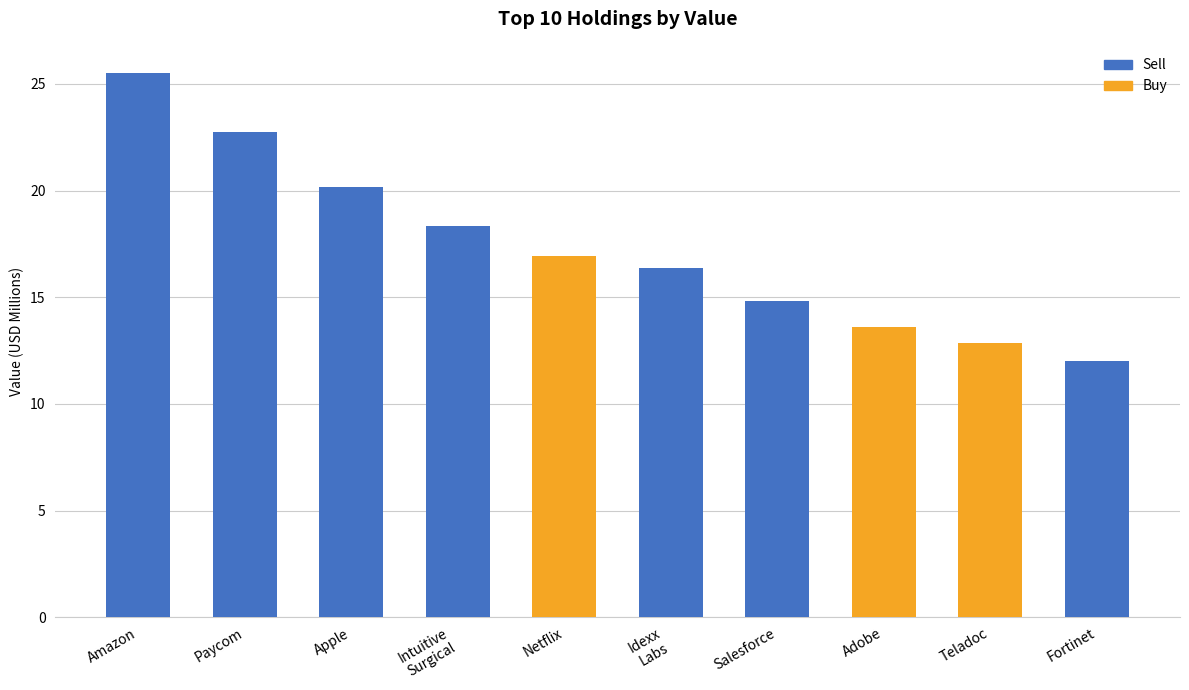

What is the difference between the maximum and second lowest values?

12.7